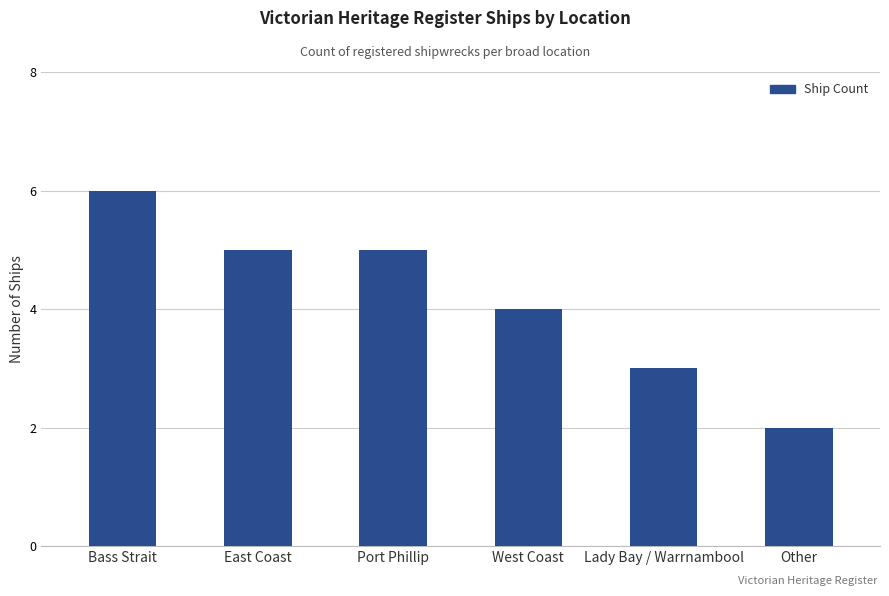

Does the chart contain any negative values?

No